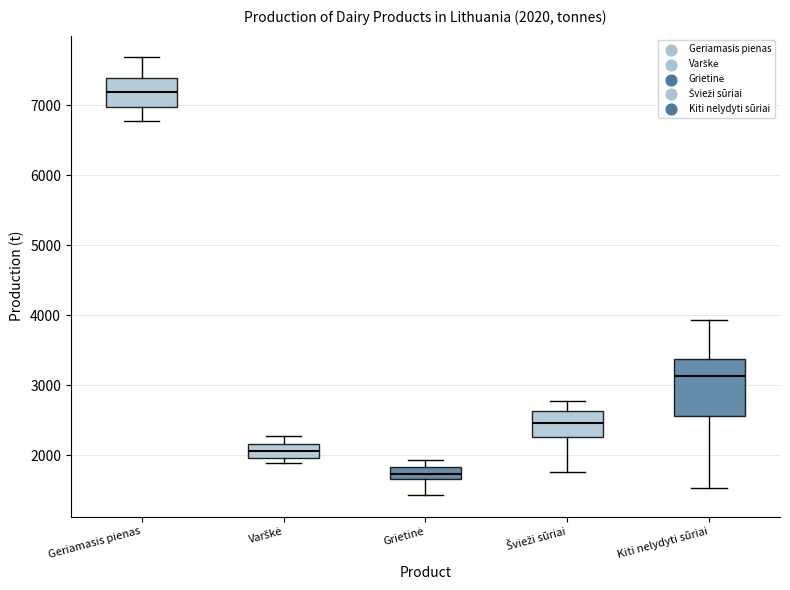

Which box has the lowest median line?

Grietinė